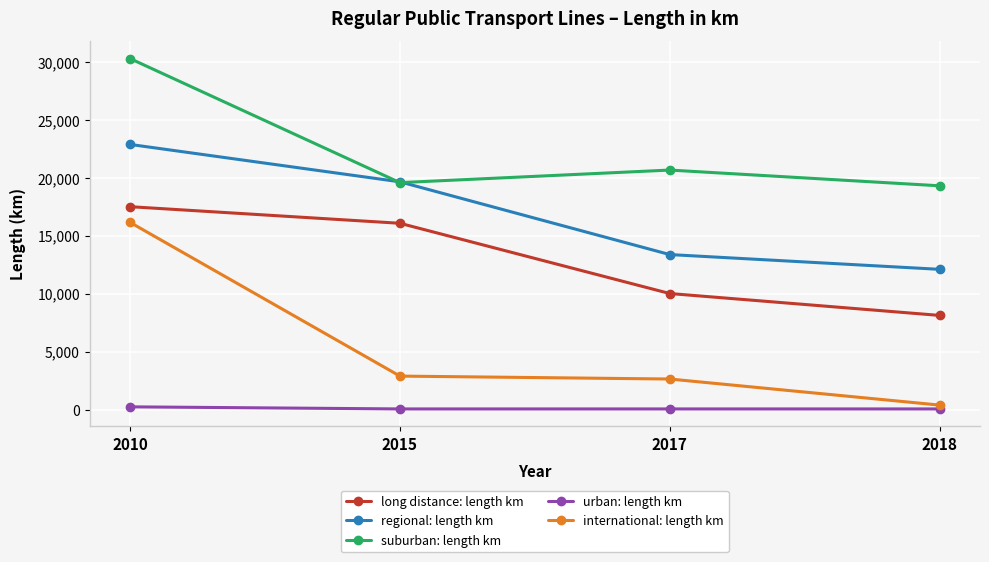

What is the value of the international: length km point at the 4th from the left?

383